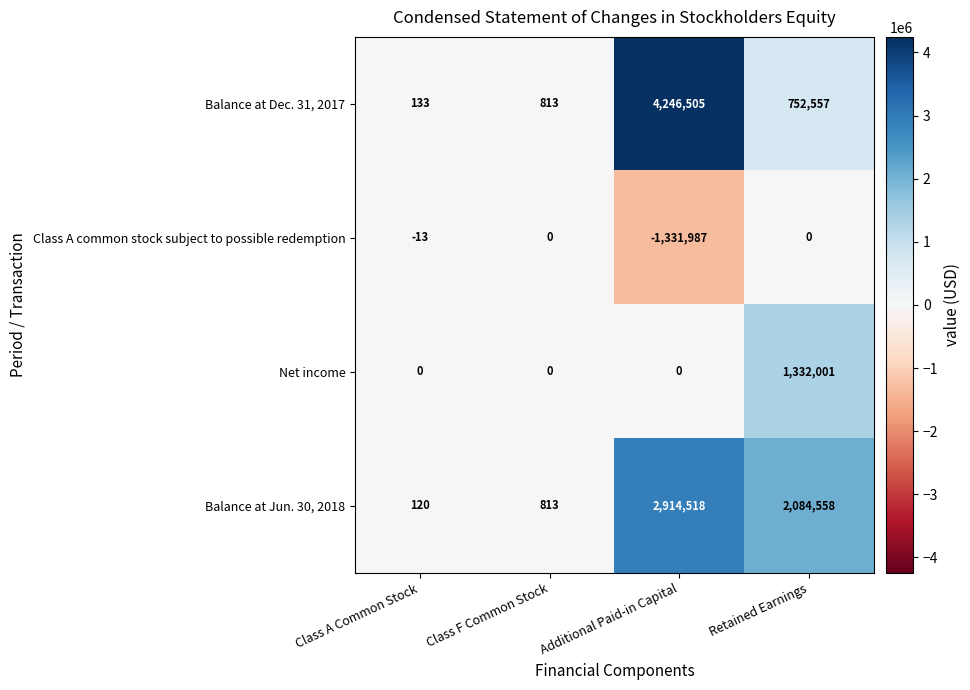

Reading right to left, list all the values displayed in this chart.

Balance at Dec. 31, 2017: 752557	4246505	813	133
Class A common stock subject to possible redemption: 0	-1331987	0	-13
Net income: 1332001	0	0	0
Balance at Jun. 30, 2018: 2084558	2914518	813	120